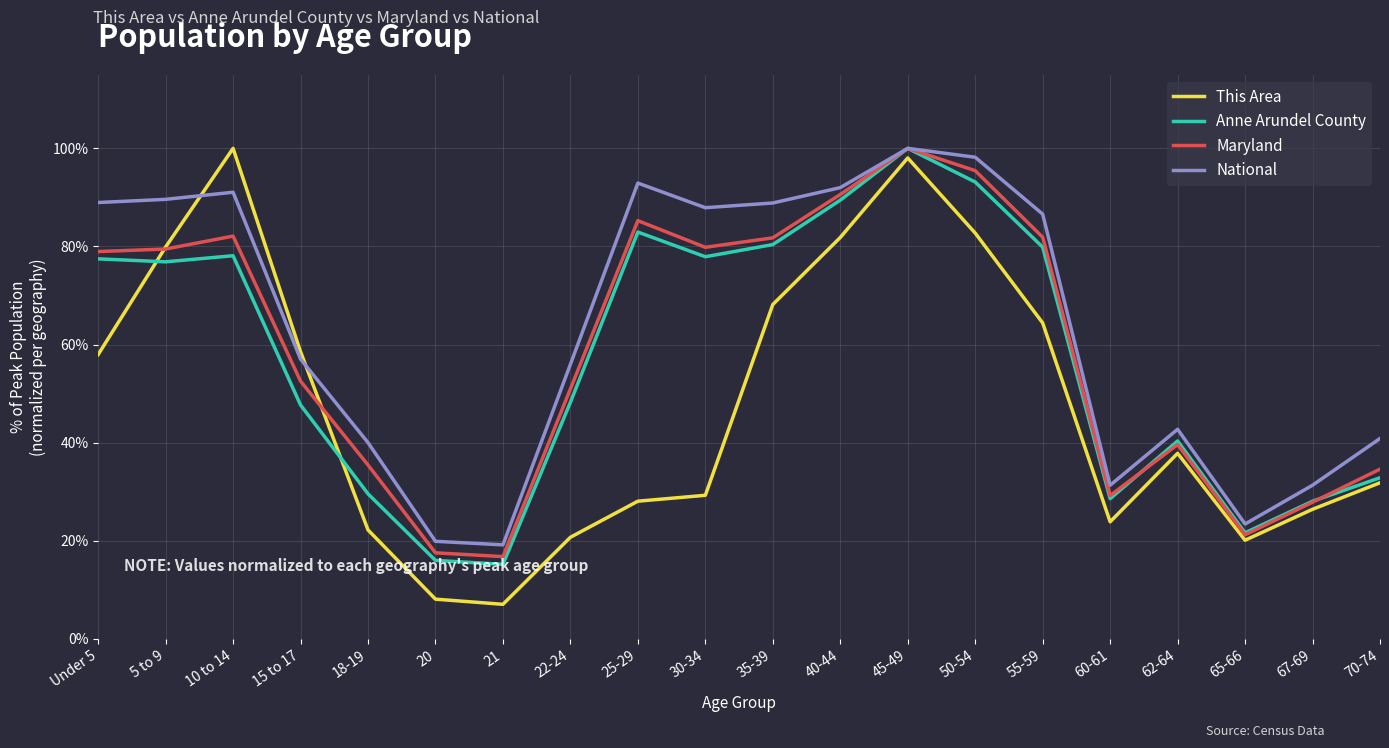

At which label does Anne Arundel County reach its peak?

45-49